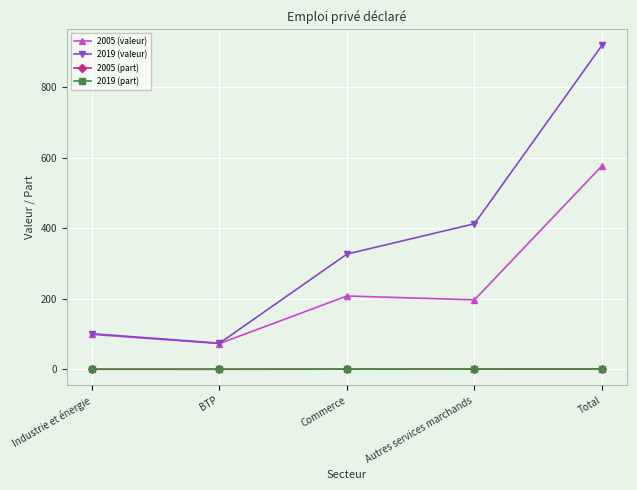

What is the label of the 2nd point from the right?

Autres services marchands